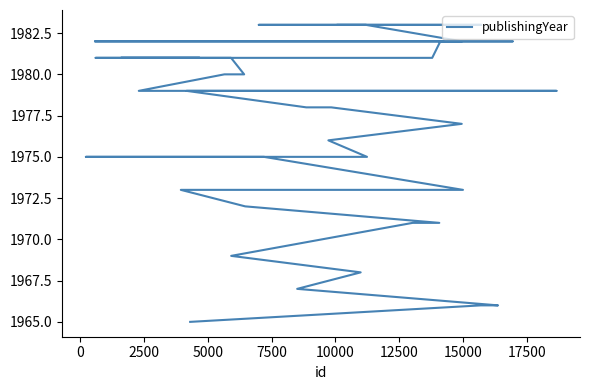

What is the average value?

1977